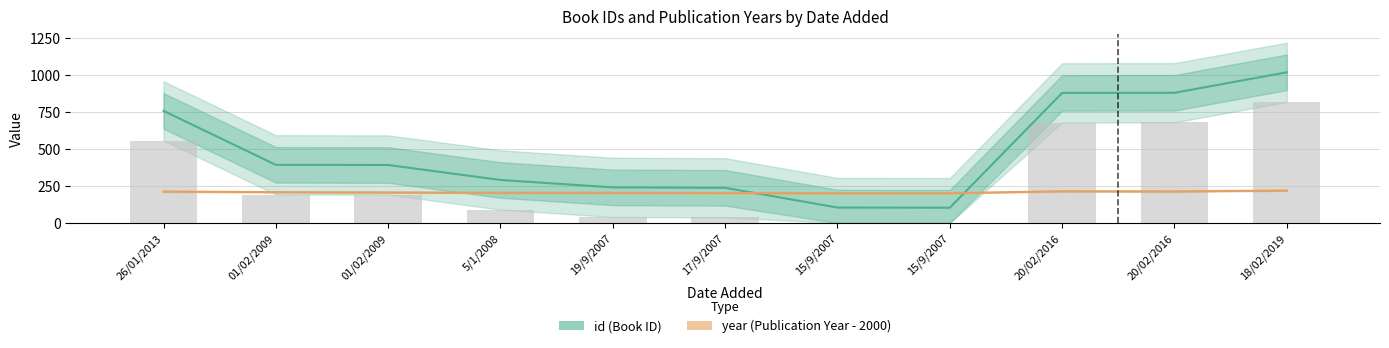

Which series has the largest total across all categories?

id